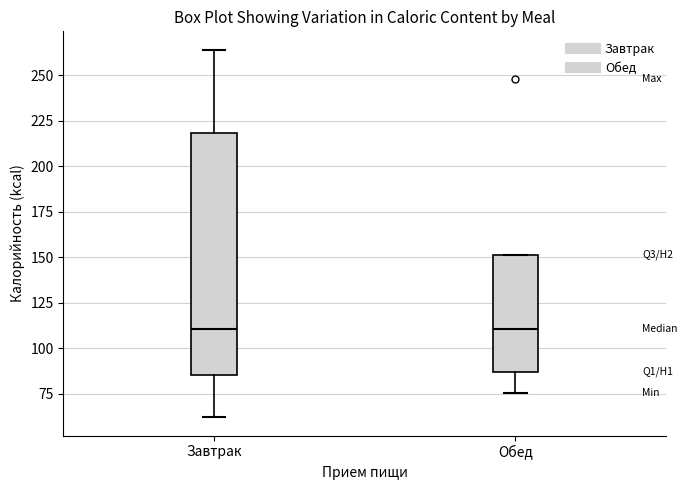

Reading left to right, read every box against the y-axis: the position of its median line, the range the box covers, and the ends of its whiskers. The values are not printed on the chart, so give them approximately, as read against the axis.

Завтрак: median 110, box 85 to 220, whiskers 60 to 265
Обед: median 110, box 85 to 150, whiskers 75 to 150